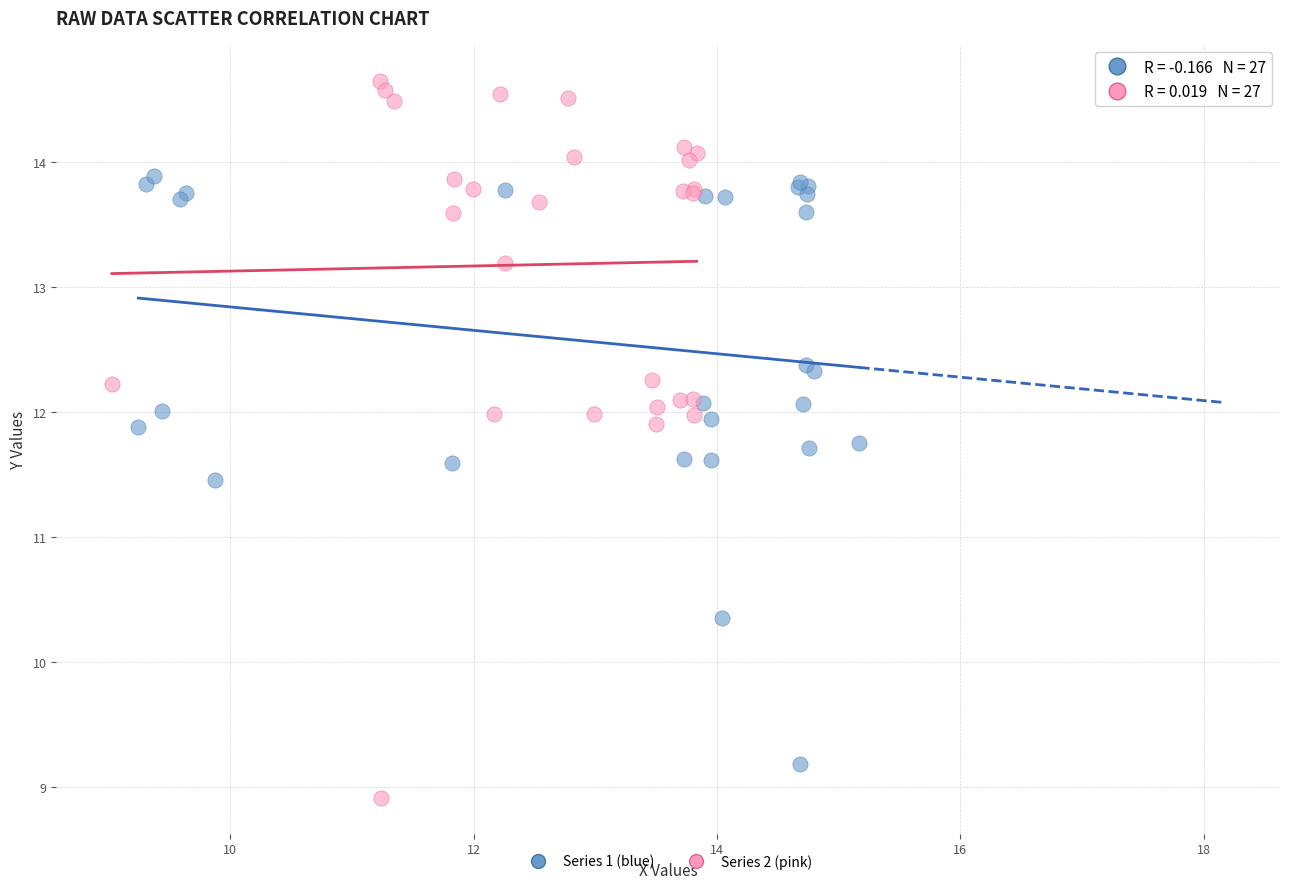

Which series has the widest spread of Y values?

Series 2 (pink)